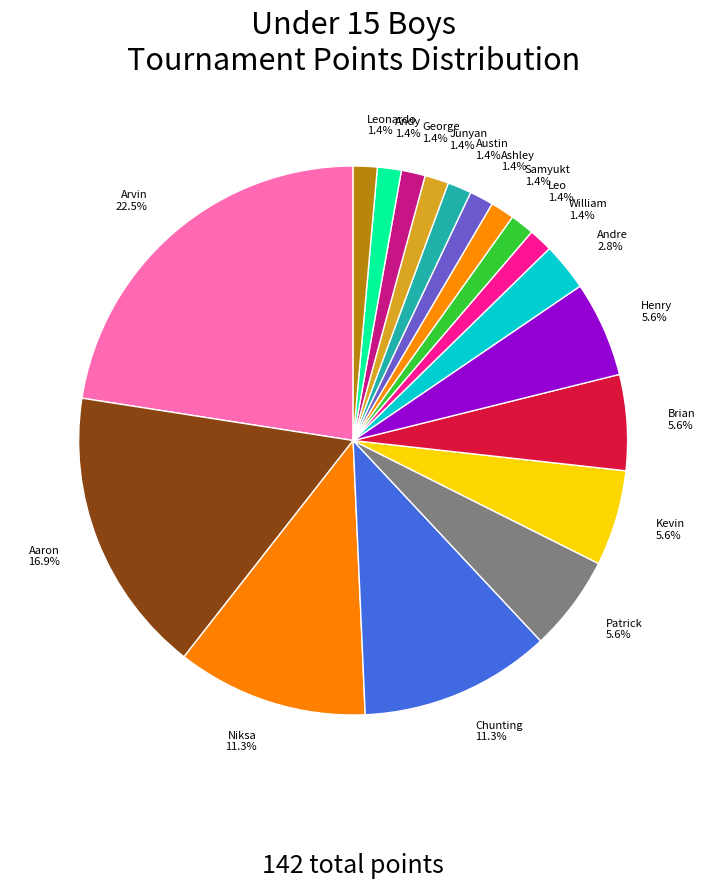

Combined, what portion of the pie is Austin 1.4% and Kevin 5.6%?

7.0%